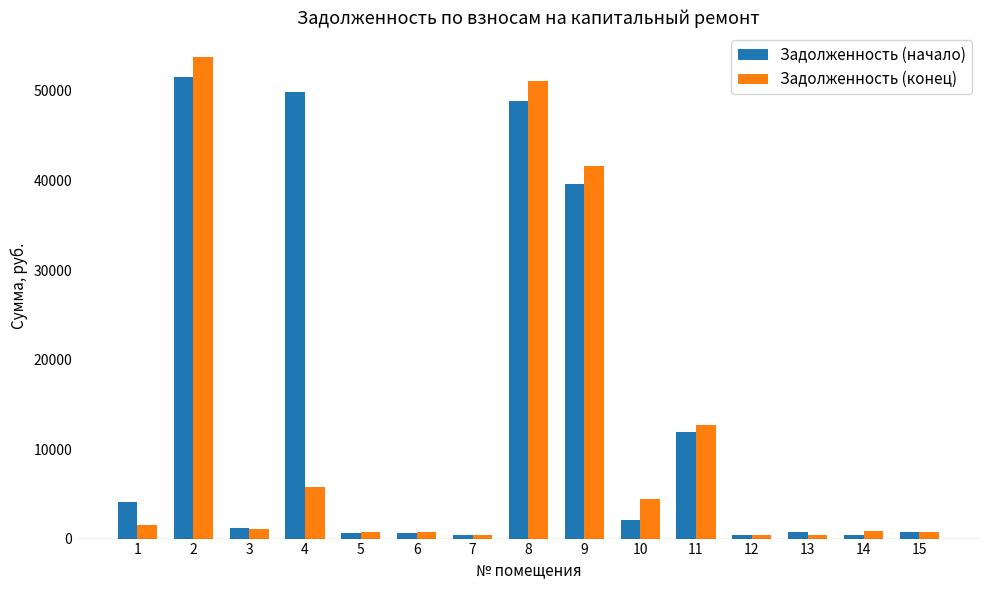

Where is Задолженность (начало) nearest to the value 25962?

9